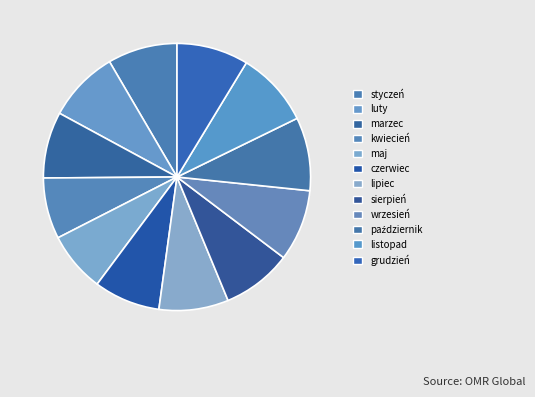

To the nearest percent, what portion does lipiec represent?

8%